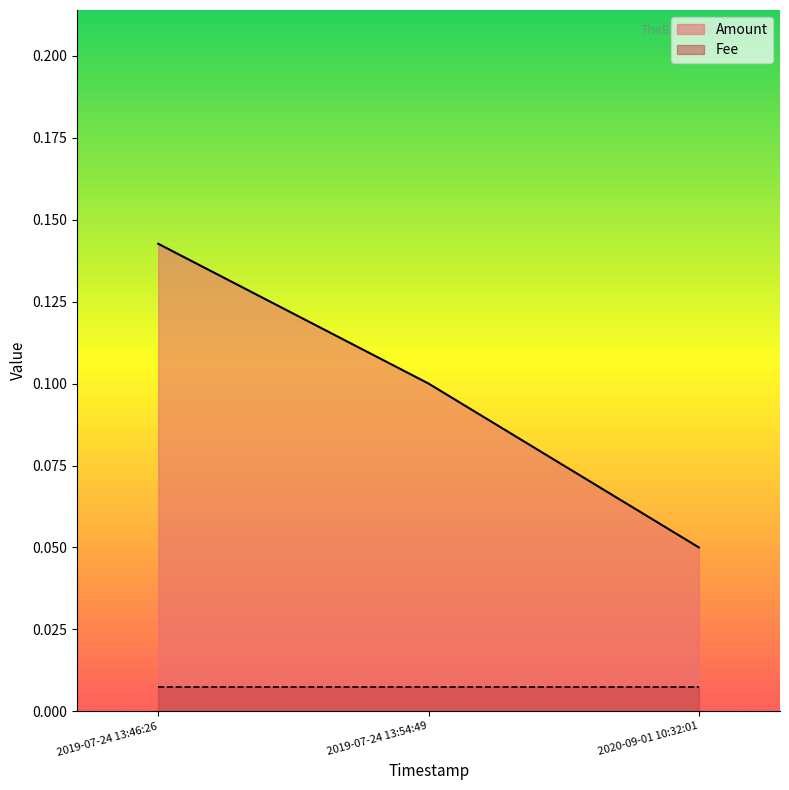

What is the difference between the values at 2019-07-24 13:46:26 and 2020-09-01 10:32:01?

0.1